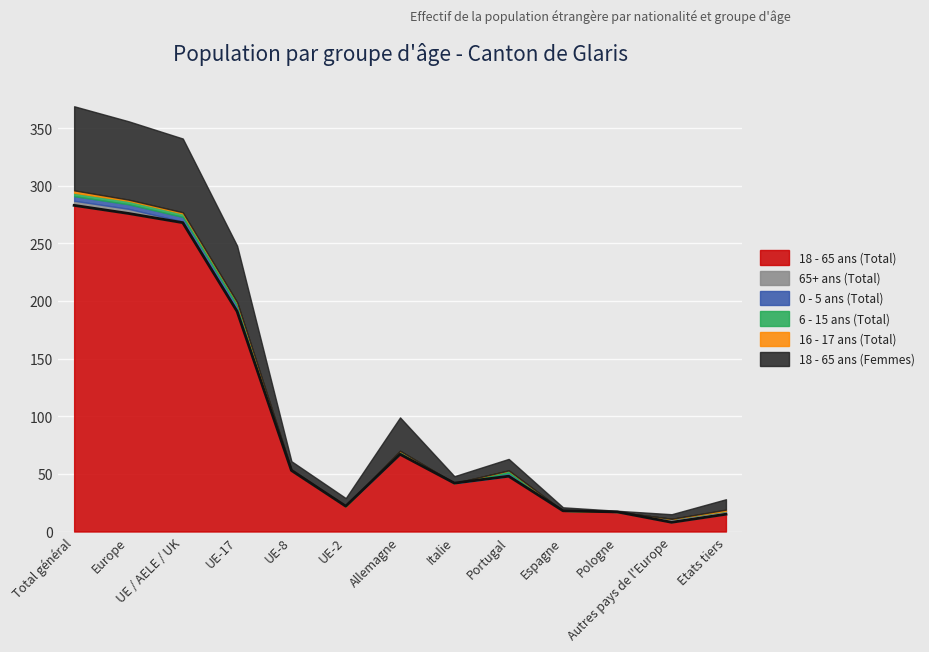

Where is the first local maximum for 6 - 15 ans (Total)?

Allemagne